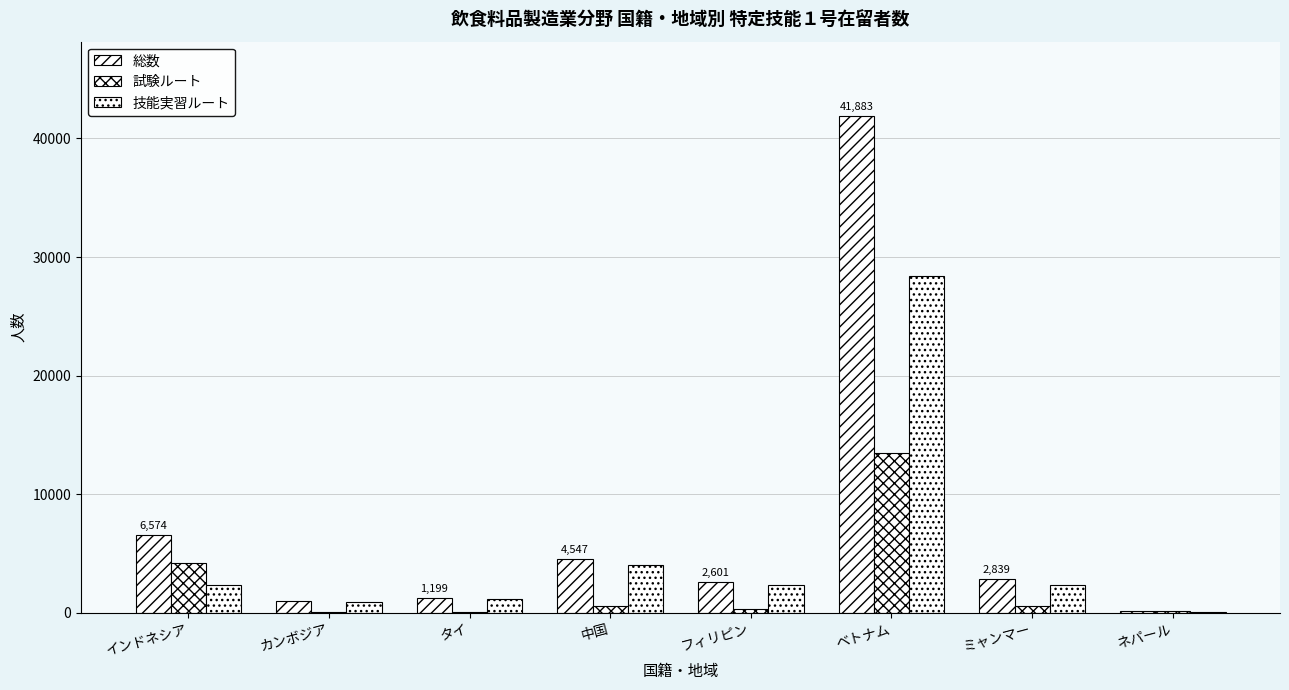

Rank the series at ネパール from highest to lowest value.

総数, 試験ルート, 技能実習ルート